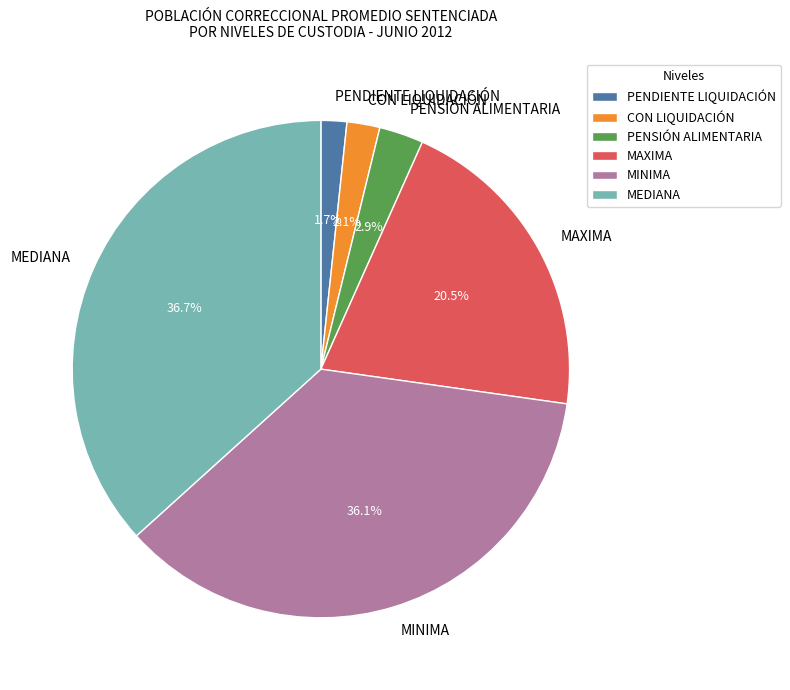

The MAXIMA slice represents 8% of the pie. True or false?

False